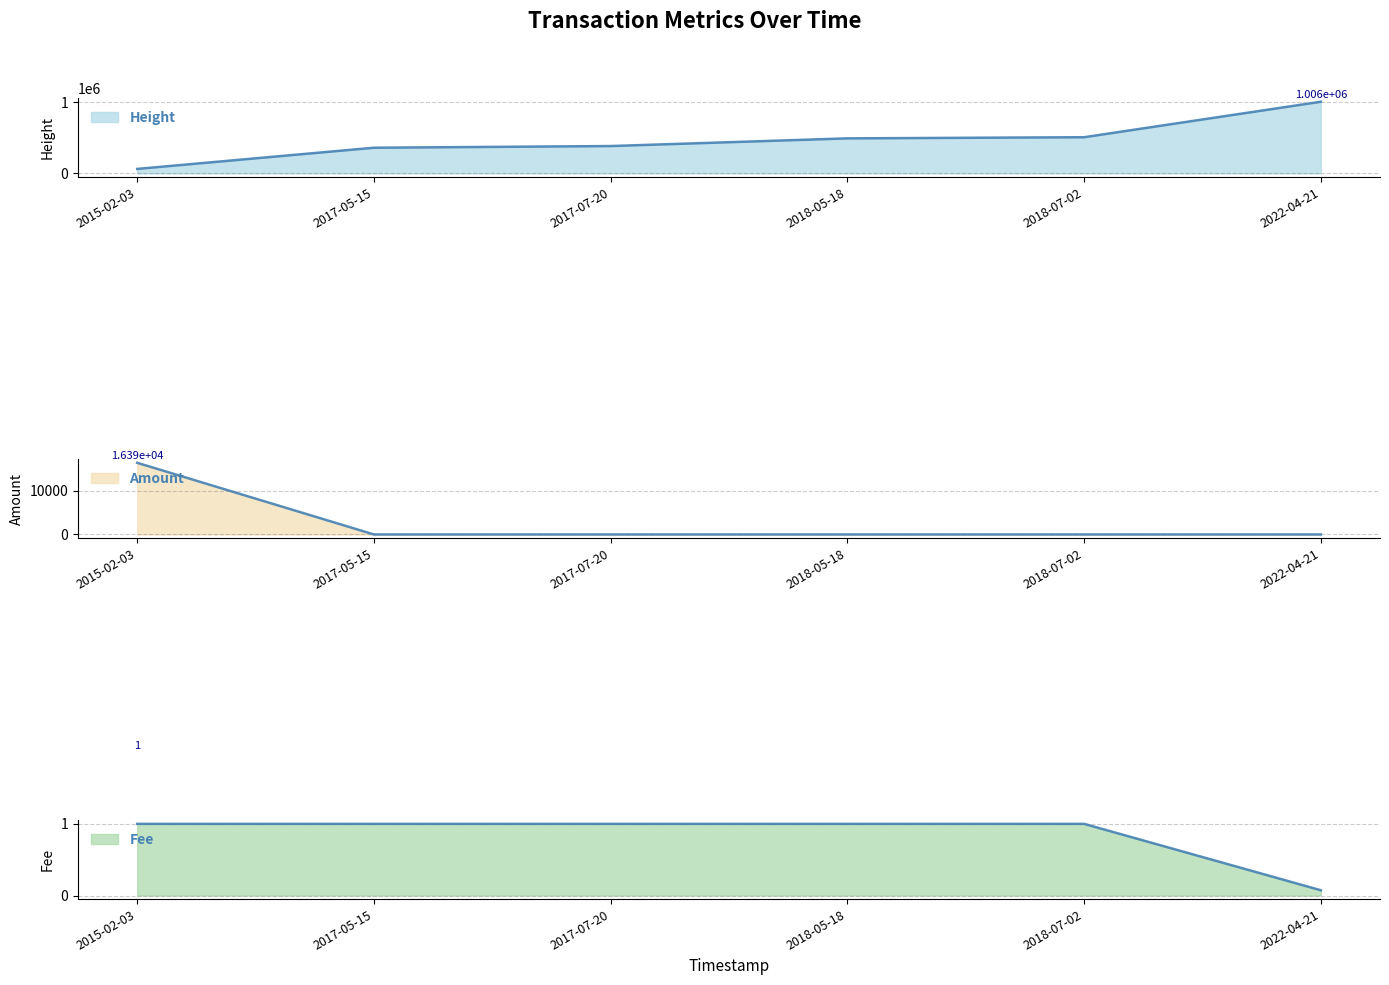

What is the sum of all Height values?

2812064.0